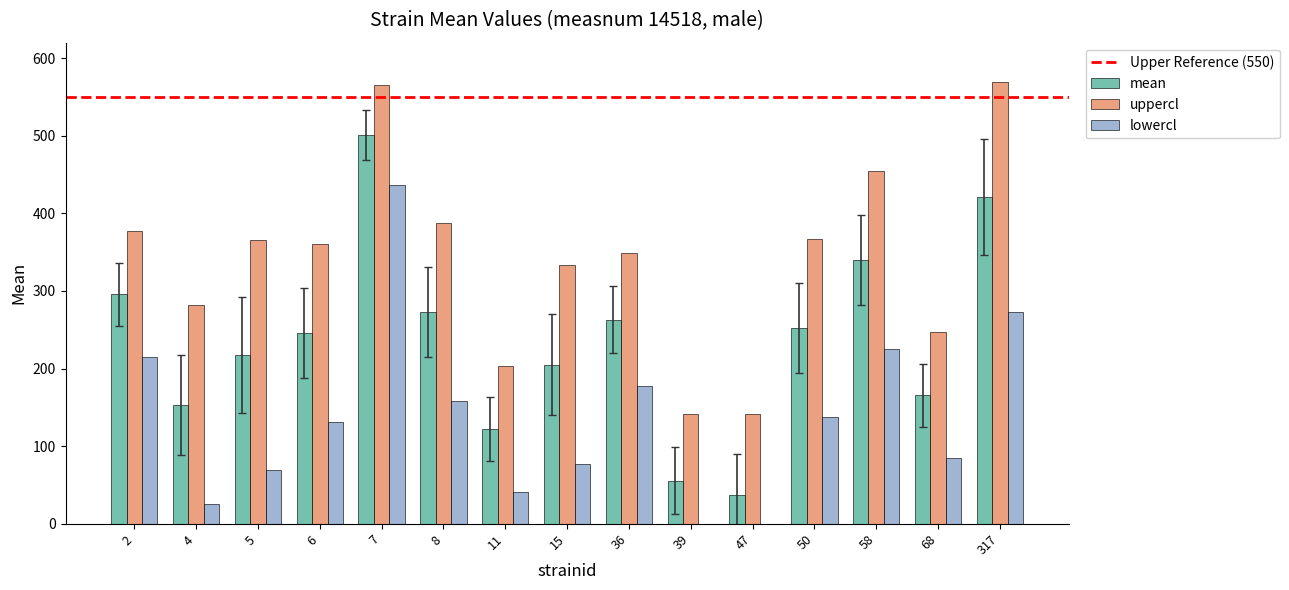

What is the maximum value shown in the chart?

569.6